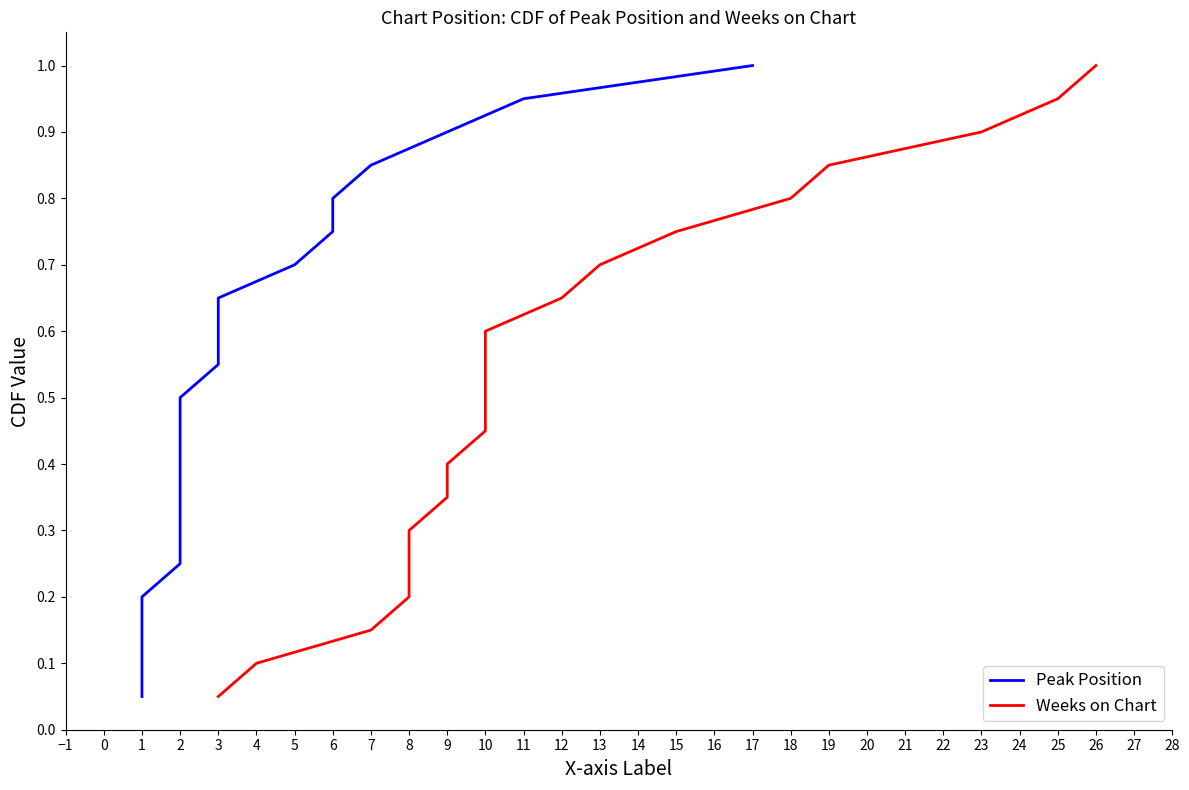

What is the value of the Peak Position point at the 17th from the left?

0.8